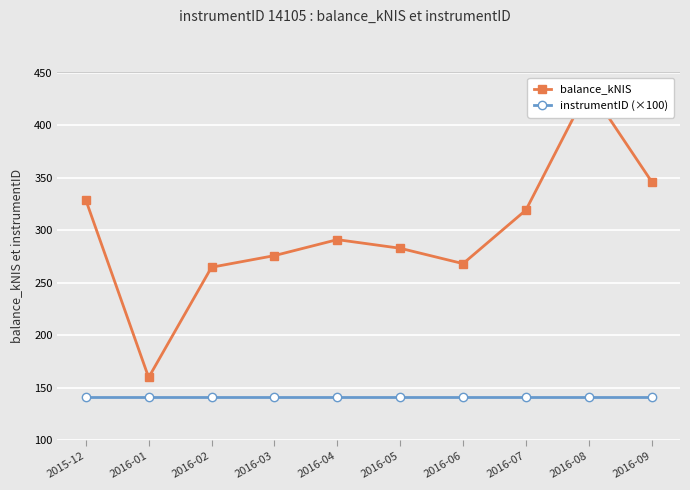

Does the chart display data point markers on the line(s)?

Yes